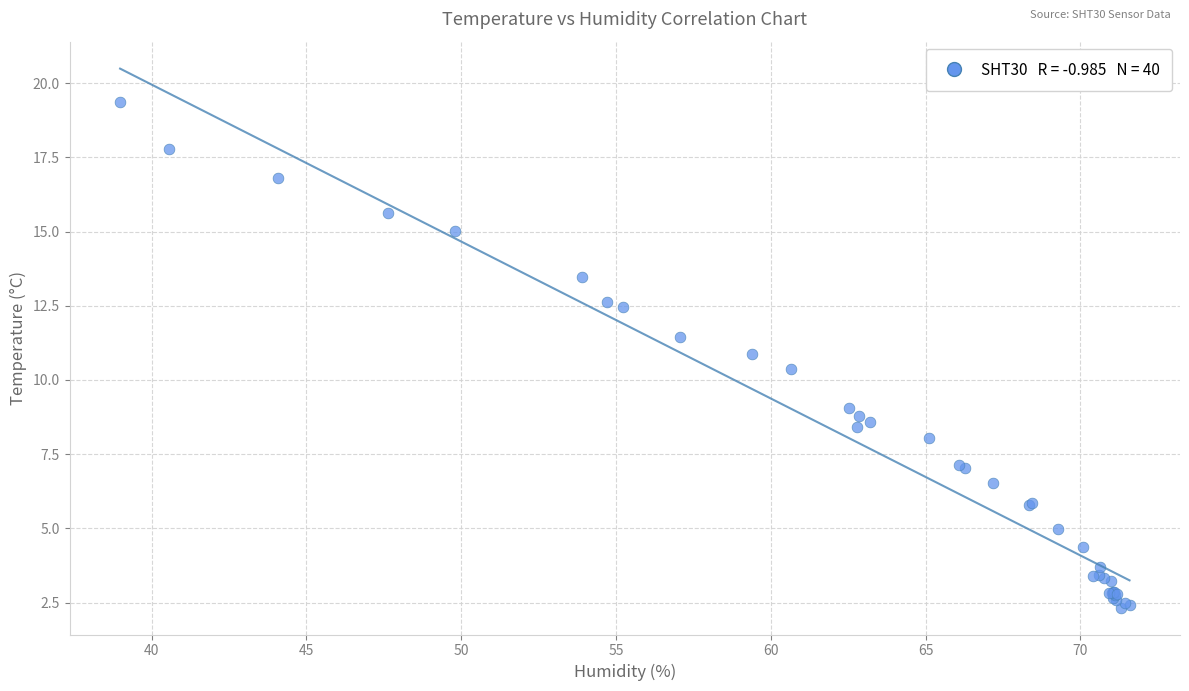

What Y value in the scatter plot is closest to 10?

10.4